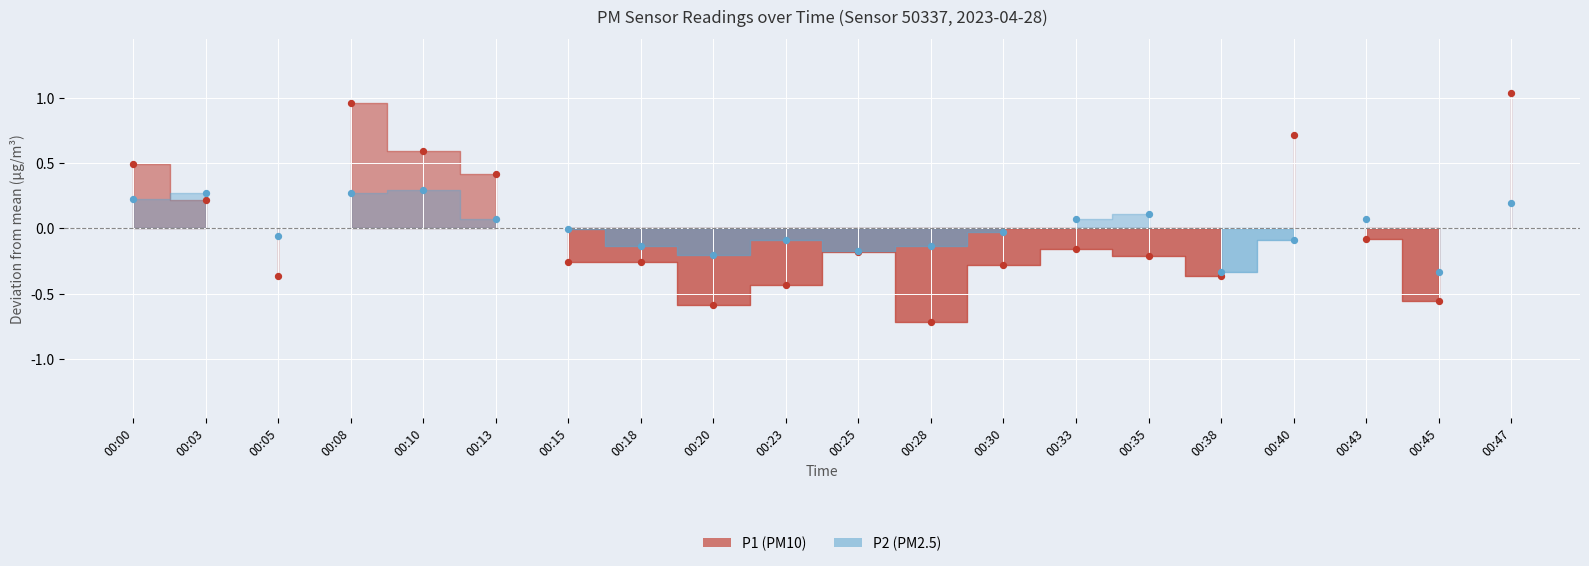

Which series has the largest Y range (max minus min)?

P1